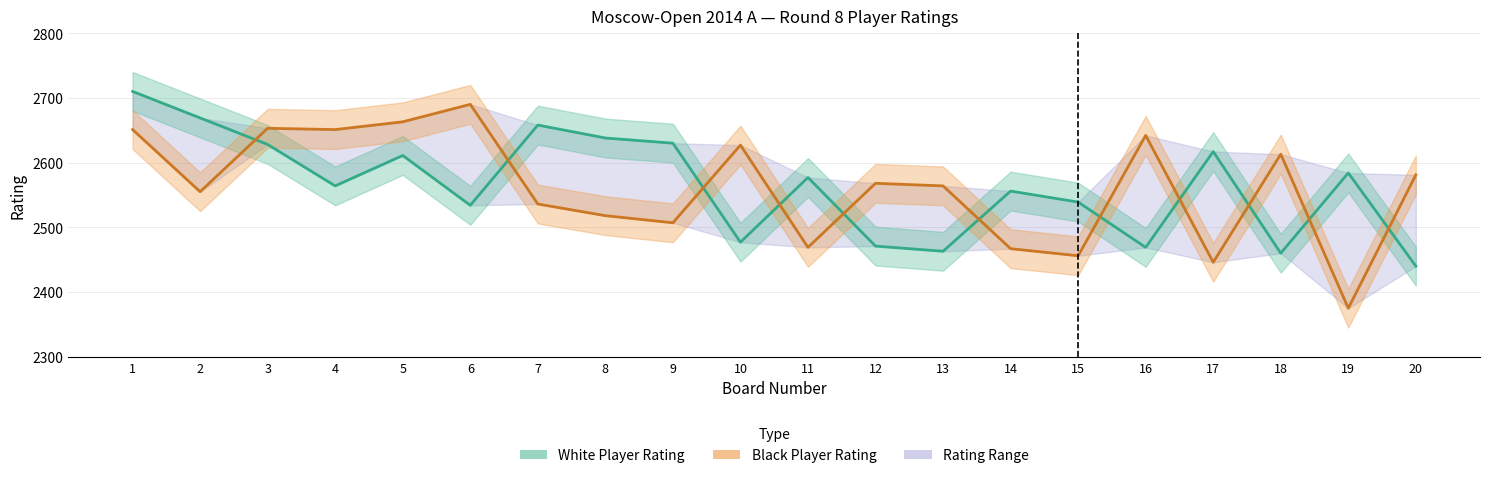

At which category is the sum across all series the highest?

1